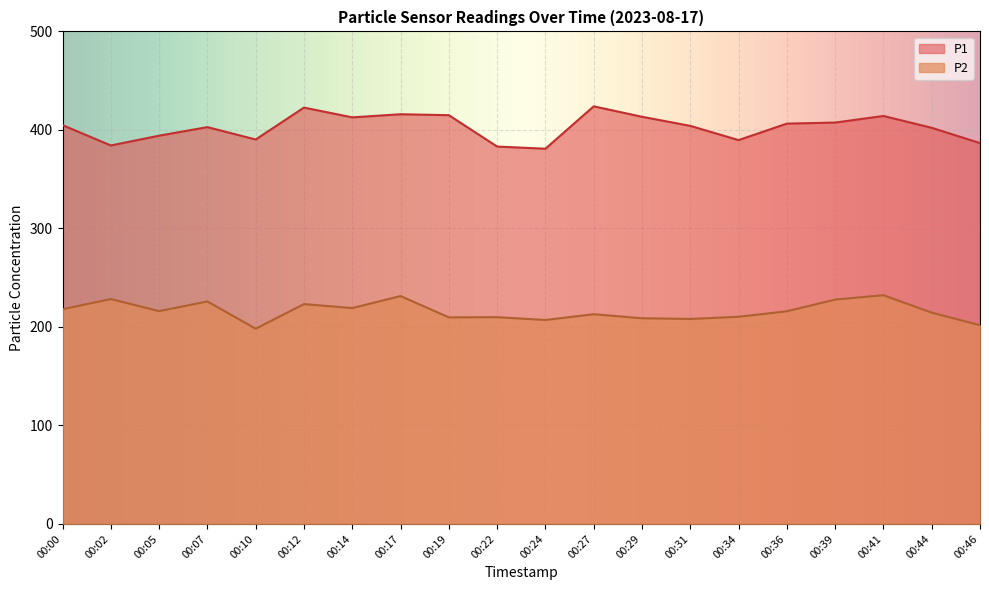

How many series are shown in this chart?

2